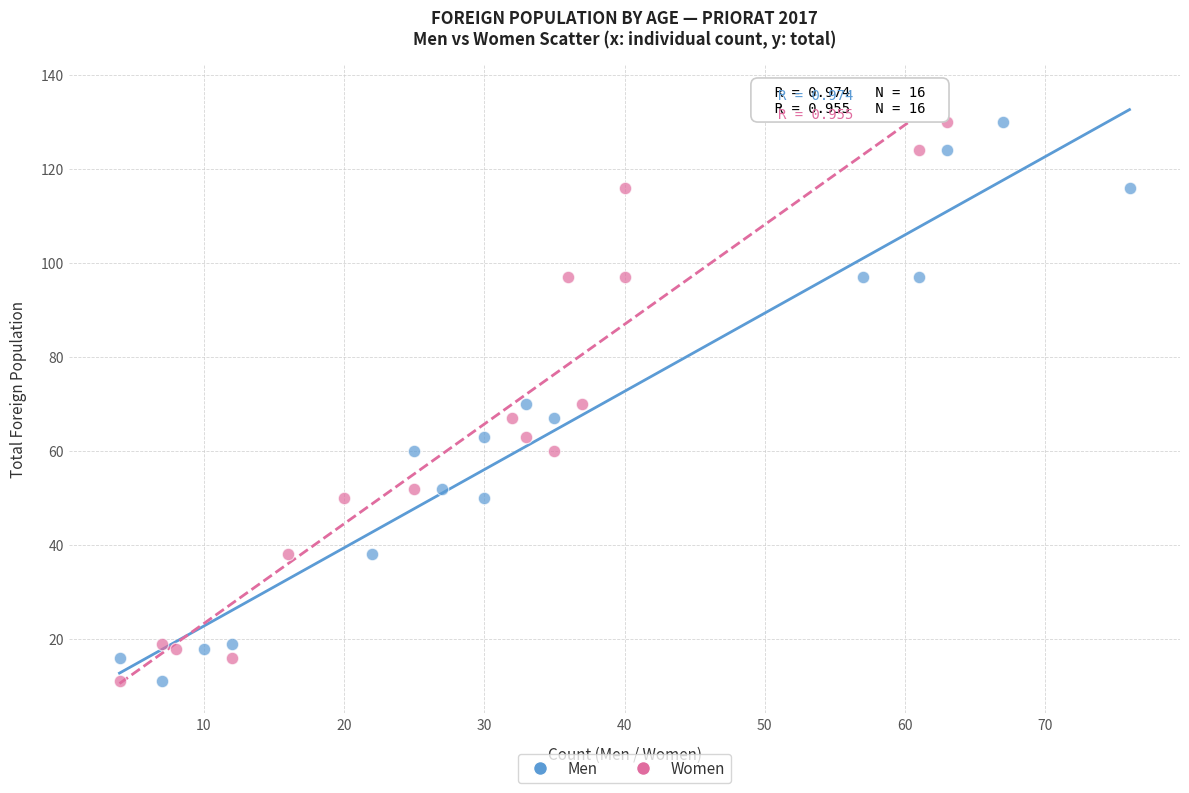

What are all the series names shown in the legend?

Men, Women